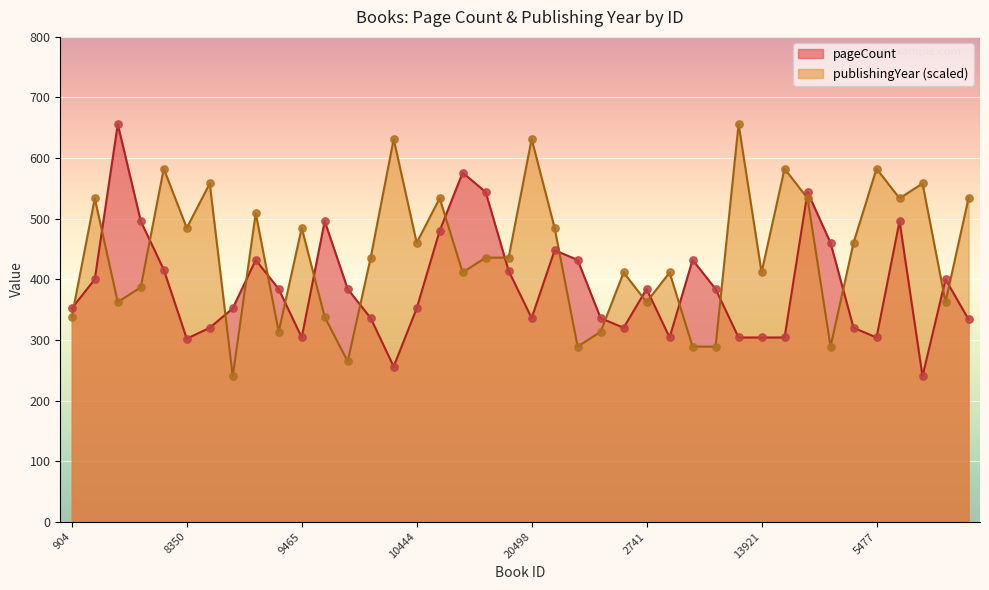

At how many categories does at least one series exceed 453?

25